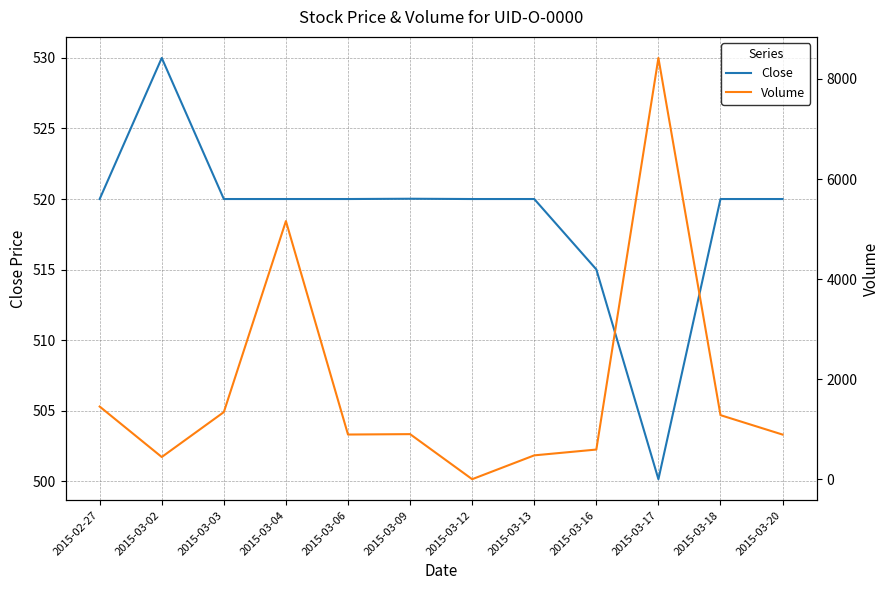

Which label corresponds to the largest value in the chart?

2015-03-17